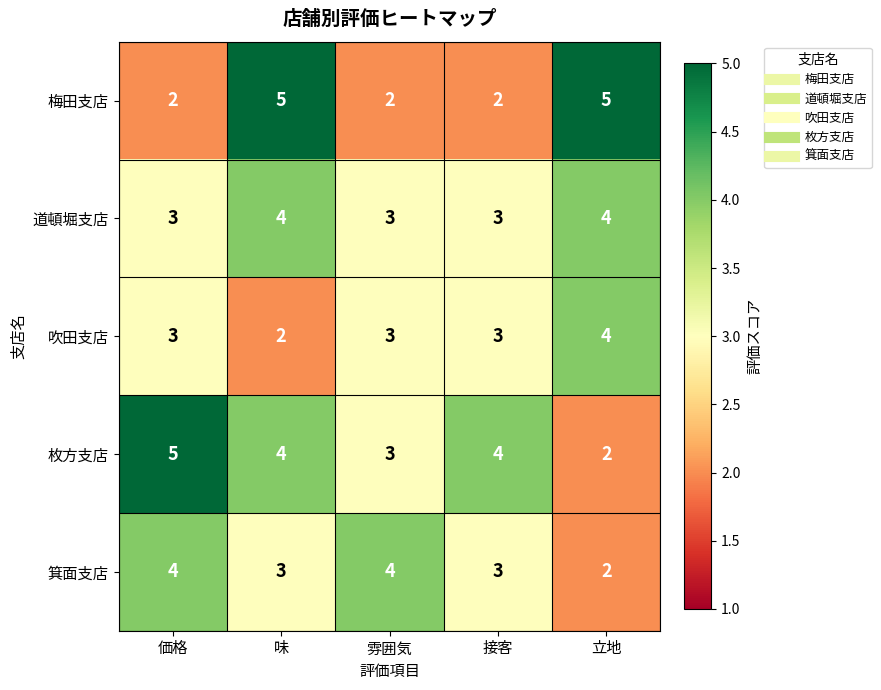

Is it true that 吹田支店 equals 1 at 接客?

False